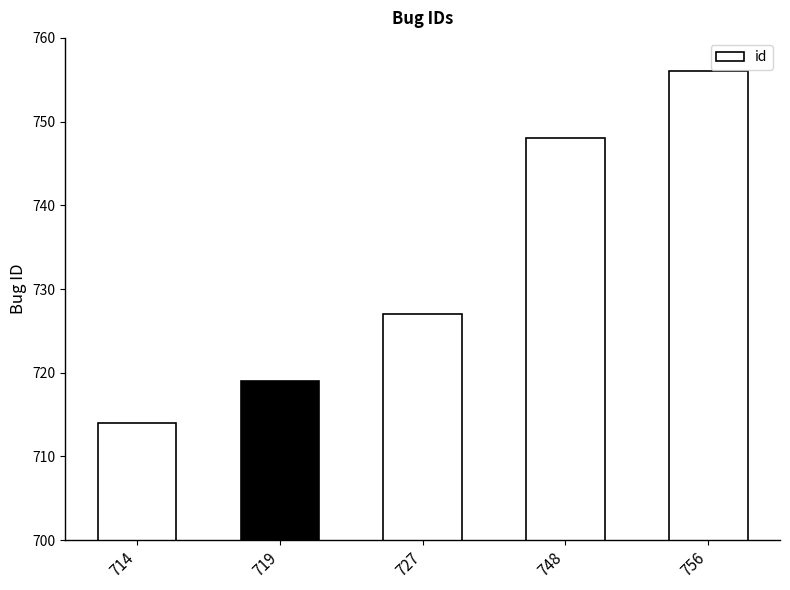

How many series are shown in this chart?

1